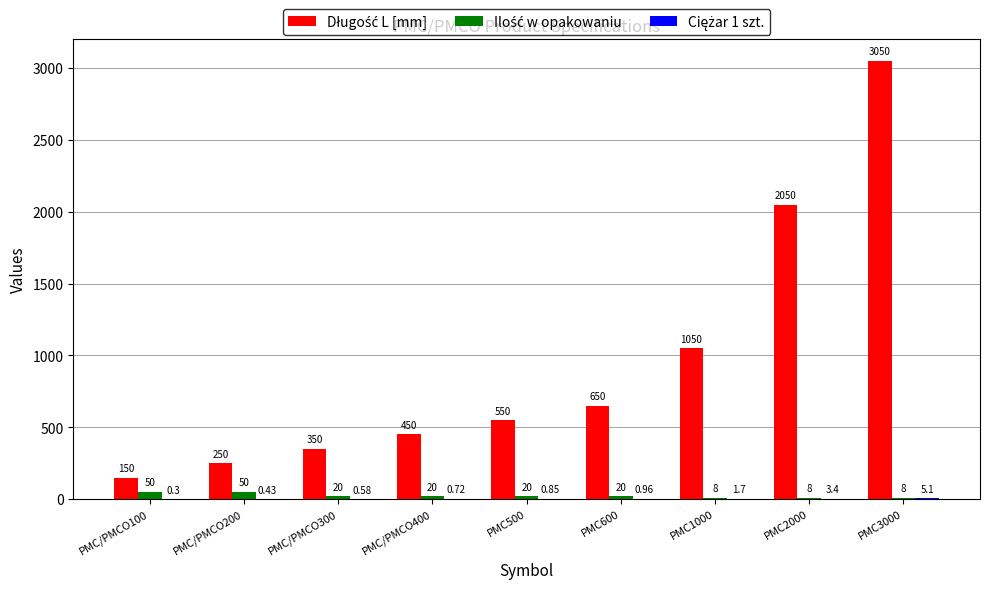

How many groups of bars are there?

9